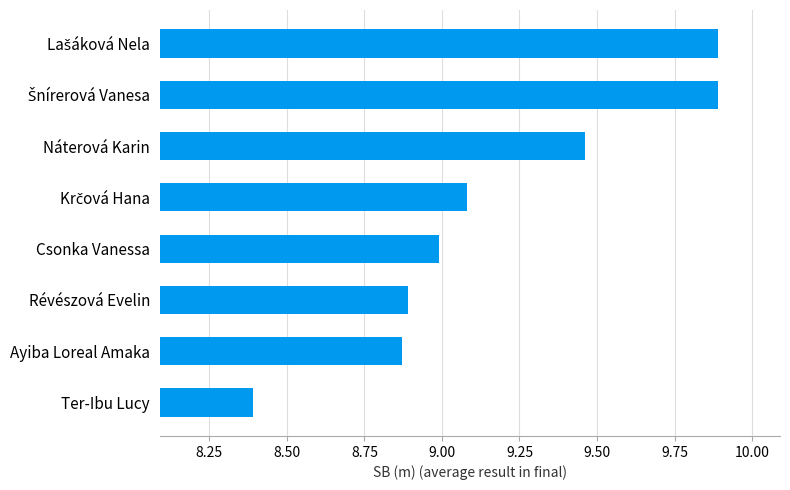

Is it true that the value at Révészová Evelin is 12.8?

False